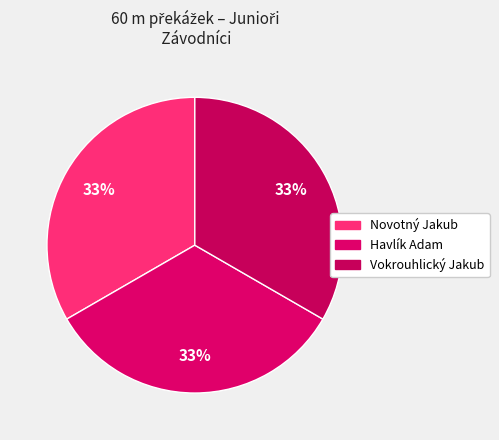

Which category has the biggest portion of the pie?

Novotný Jakub